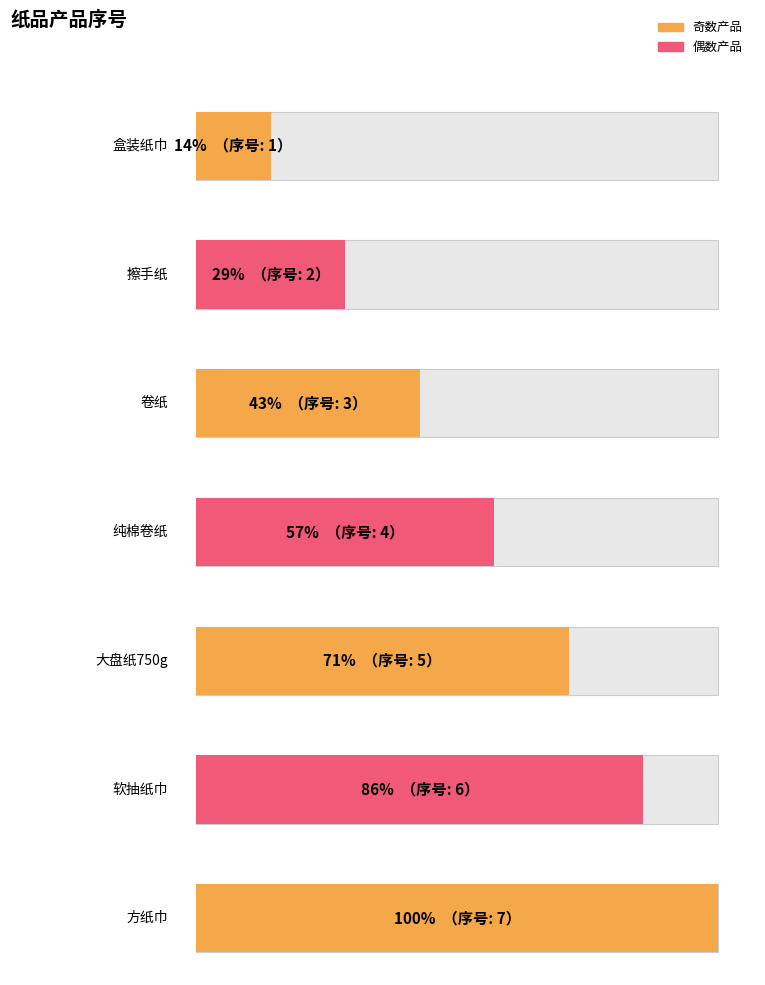

Rank the categories by value from highest to lowest.

方纸巾, 软抽纸巾, 大盘纸750g, 纯棉卷纸, 卷纸, 擦手纸, 盒装纸巾